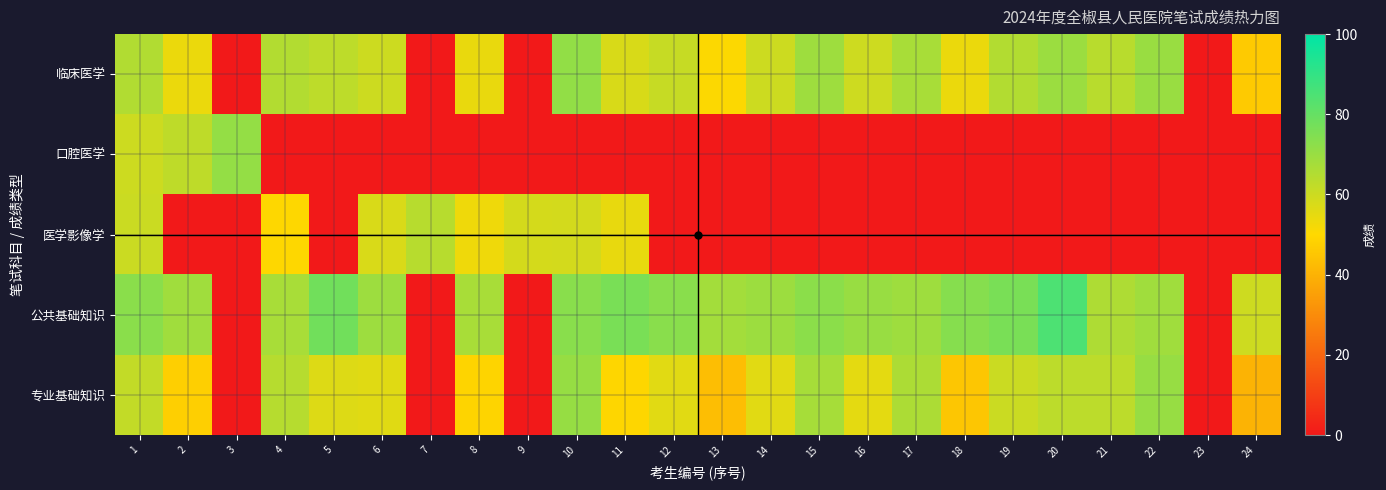

What is the total value across all series at 10?

273.2